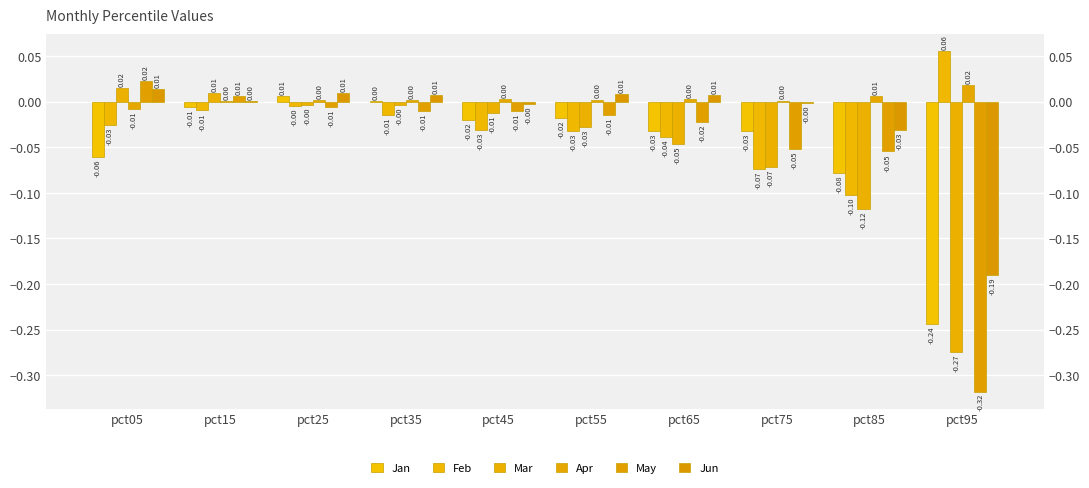

How many values in Jun are below zero?

4